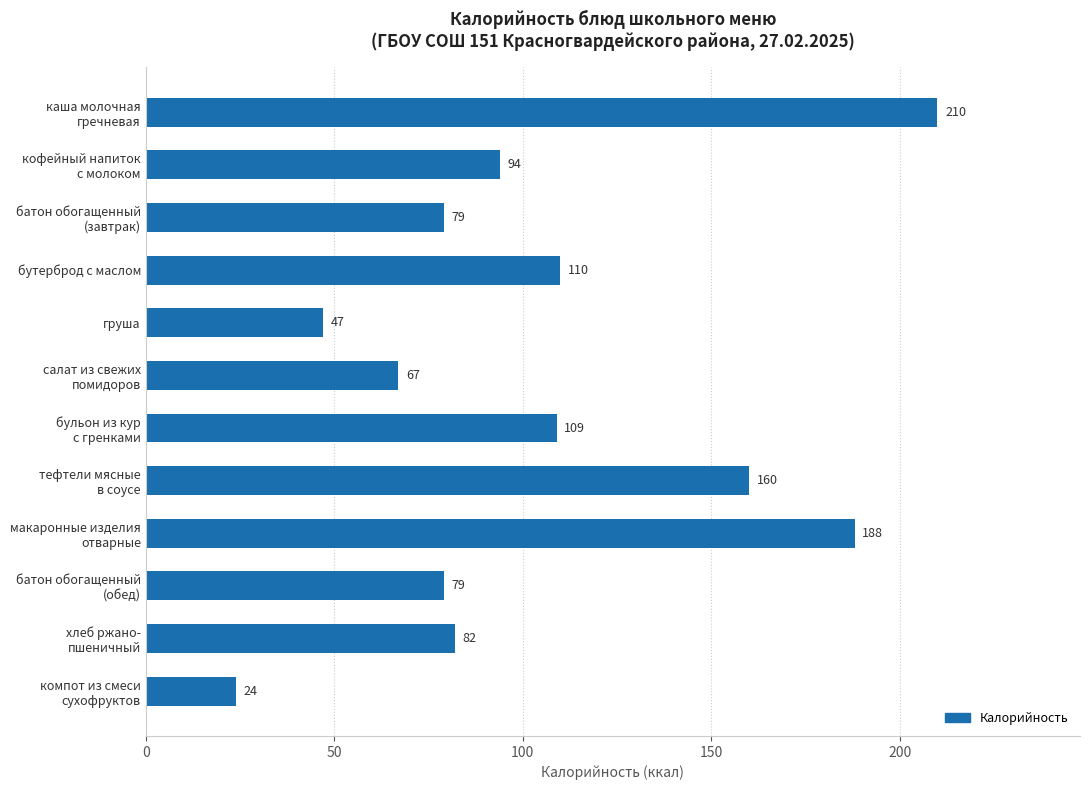

Are the bars horizontal?

Yes